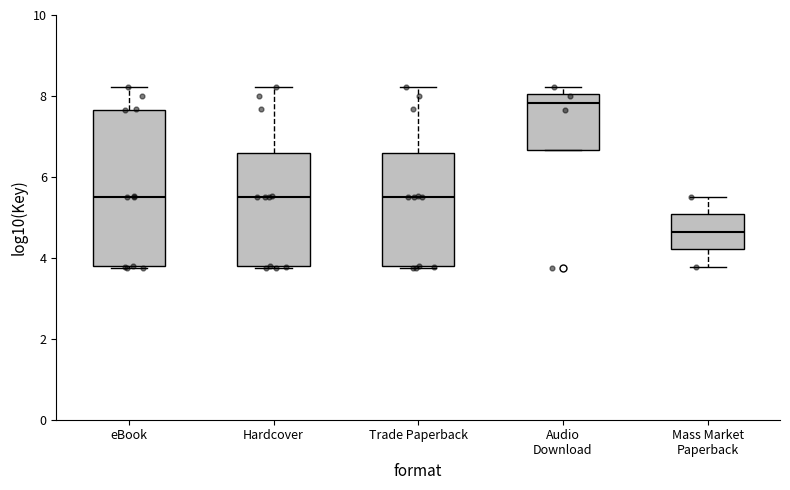

Reading left to right, read every box against the y-axis: the position of its median line, the range the box covers, and the ends of its whiskers. The values are not printed on the chart, so give them approximately, as read against the axis.

eBook: median 5.6, box 3.8 to 7.6, whiskers 3.8 to 8.2
Hardcover: median 5.6, box 3.8 to 6.6, whiskers 3.8 to 8.2
Trade Paperback: median 5.6, box 3.8 to 6.6, whiskers 3.8 to 8.2
Audio Download: median 7.8, box 6.6 to 8.0, whiskers 6.6 to 8.2
Mass Market Paperback: median 4.6, box 4.2 to 5.0, whiskers 3.8 to 5.6